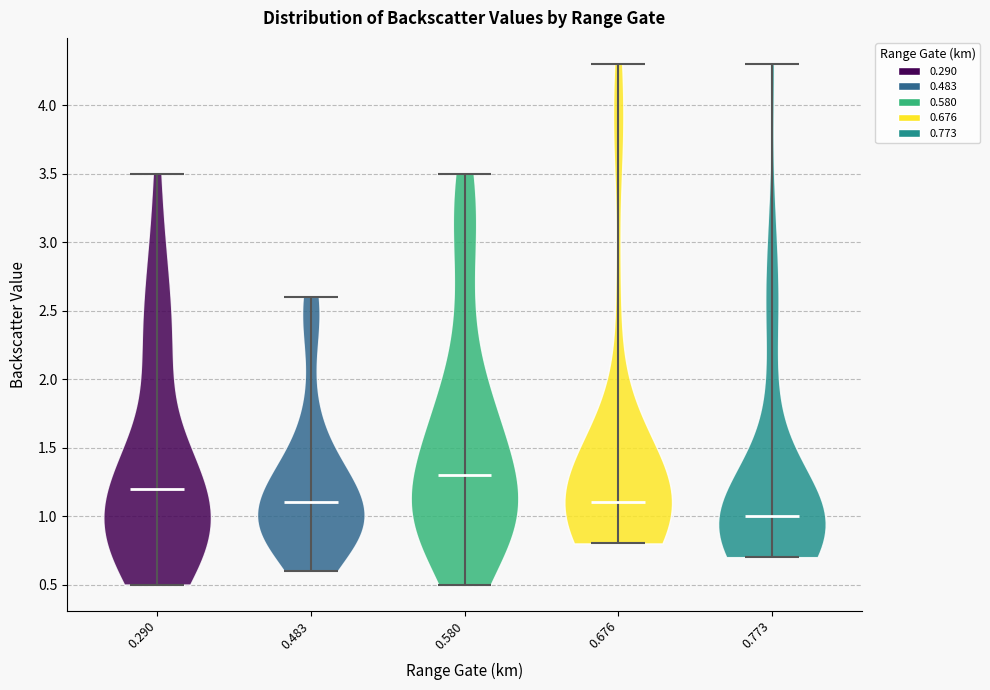

Reading left to right, read every violin against the y-axis: where its median line is, and the lowest and highest points it reaches. The values are not printed on the chart, so give them approximately, as read against the axis.

0.290: median line 1.2, lowest point 0.5, highest point 3.5
0.483: median line 1.1, lowest point 0.6, highest point 2.6
0.580: median line 1.3, lowest point 0.5, highest point 3.5
0.676: median line 1.1, lowest point 0.8, highest point 4.3
0.773: median line 1.0, lowest point 0.7, highest point 4.3